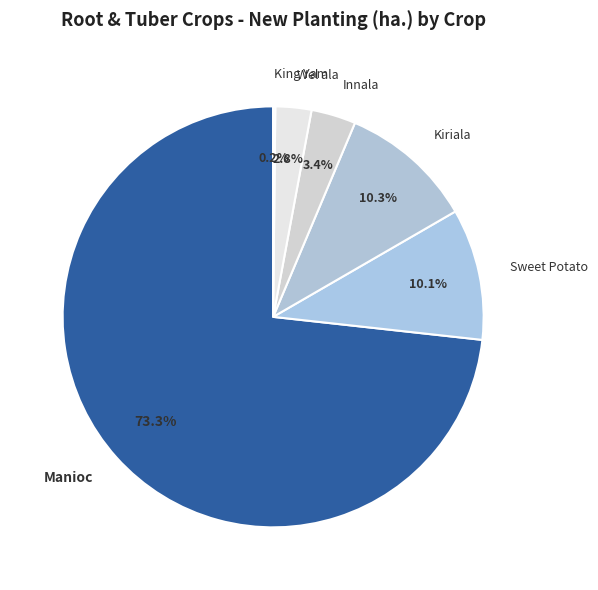

What portion of the pie excludes Wel ala?

97.2%